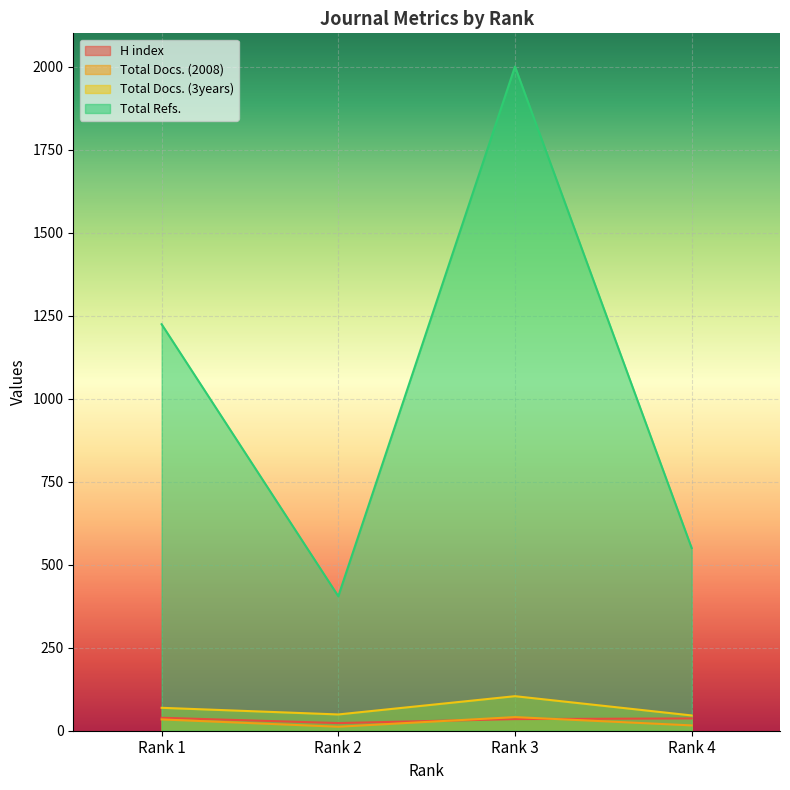

Where does the Total Refs. series first go above 1224?

Rank 3